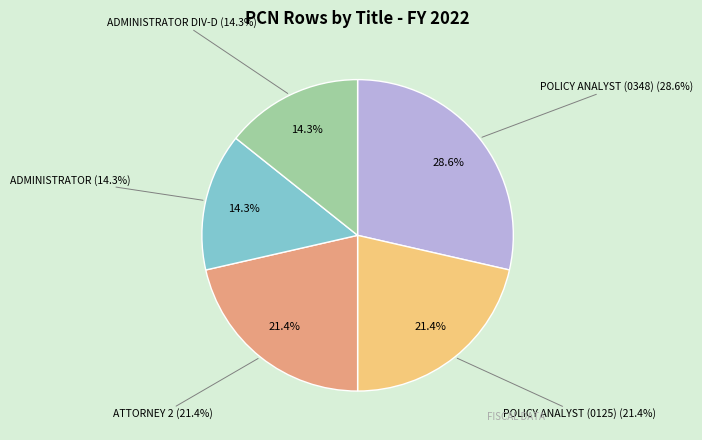

Is it true that POLICY ANALYST (0348) is 37% of the pie?

False